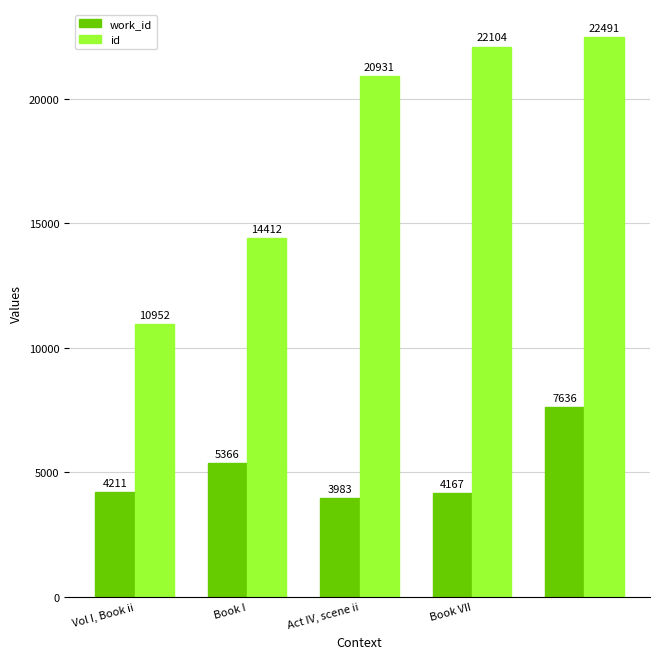

Which series has the widest spread of values?

id